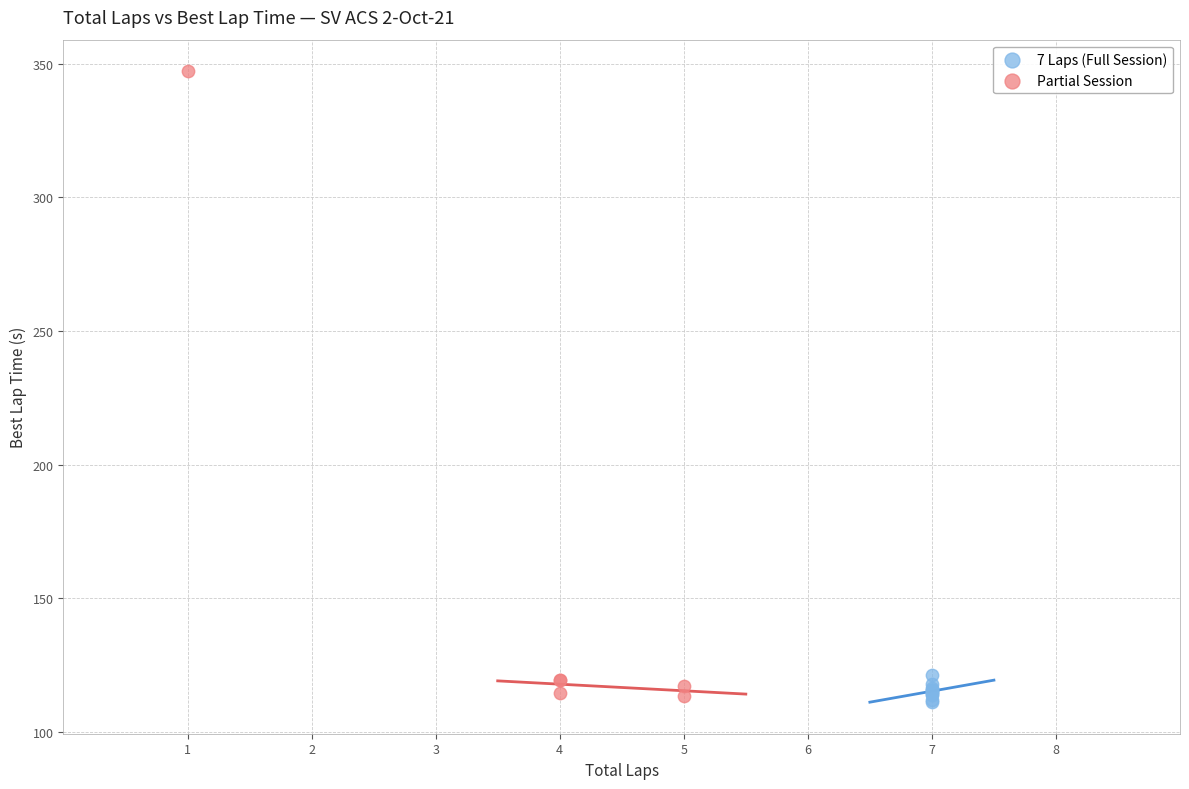

What are all the series names shown in the legend?

7 Laps (Full Session), Partial Session